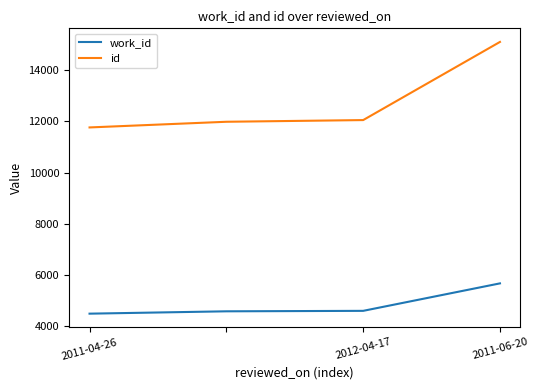

True or false: id and work_id intersect in this chart.

False